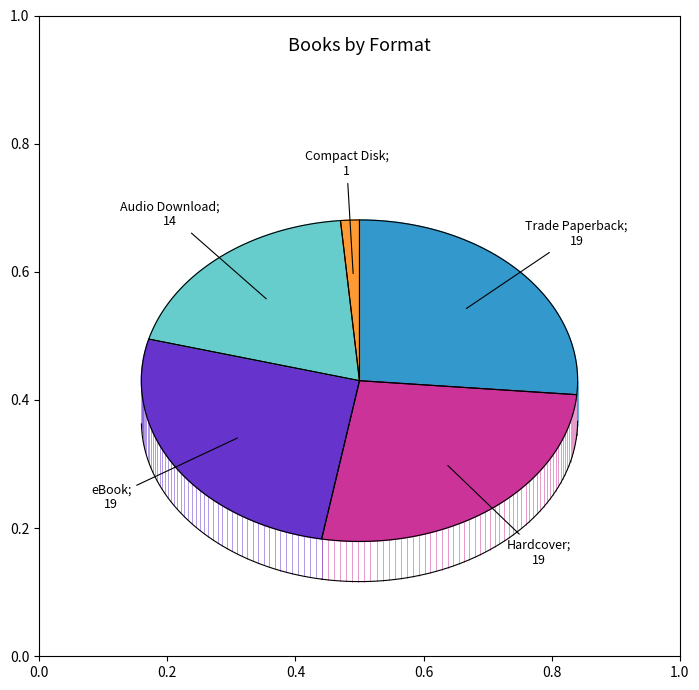

Rank the categories by value from highest to lowest.

Trade Paperback, Hardcover, eBook, Audio Download, Compact Disk